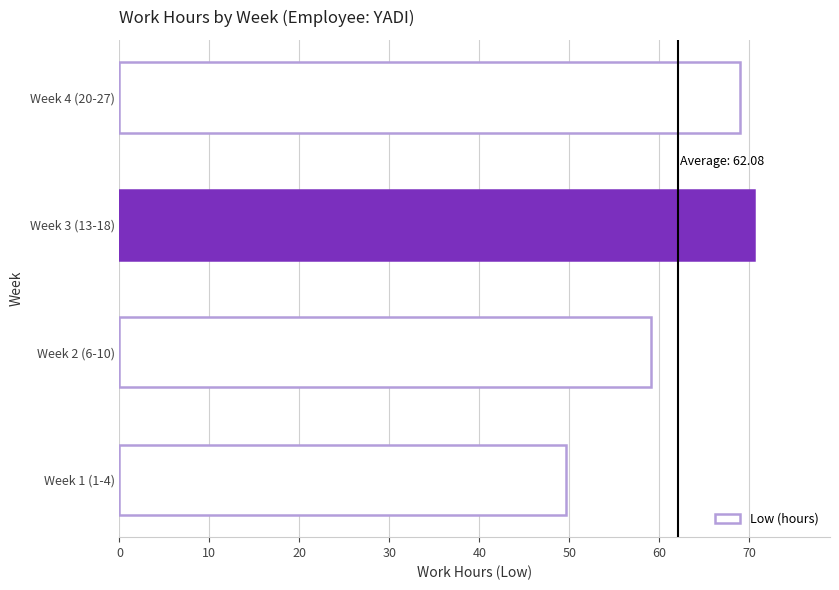

The chart shows a value of 20.3 at Week 1 (1-4). True or false?

False